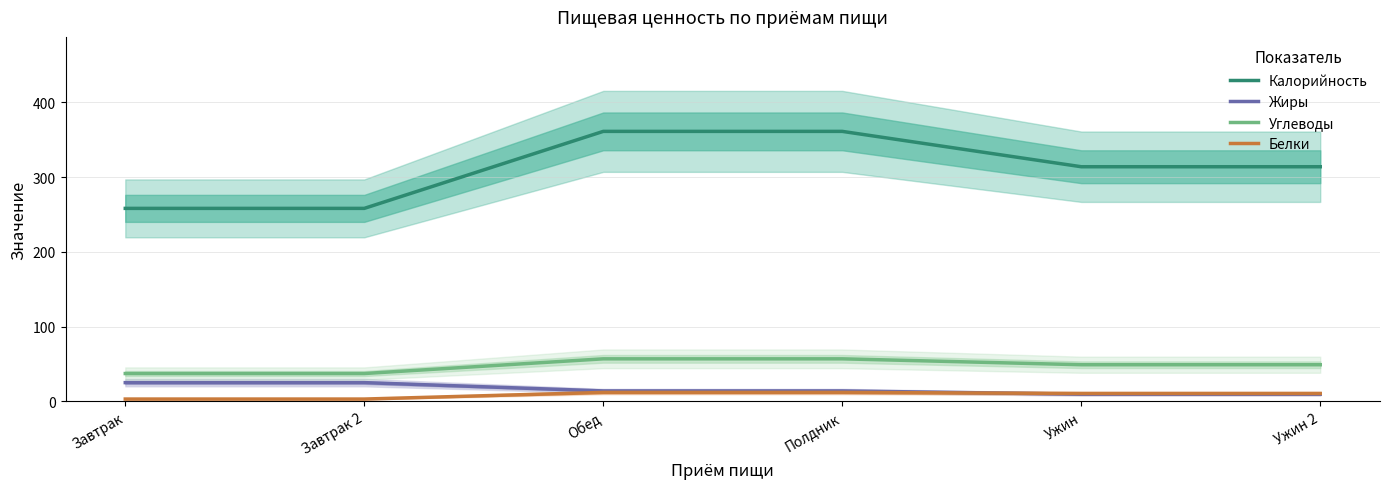

Rank the series by their maximum value, from lowest to highest.

Белки, Жиры, Углеводы, Калорийность